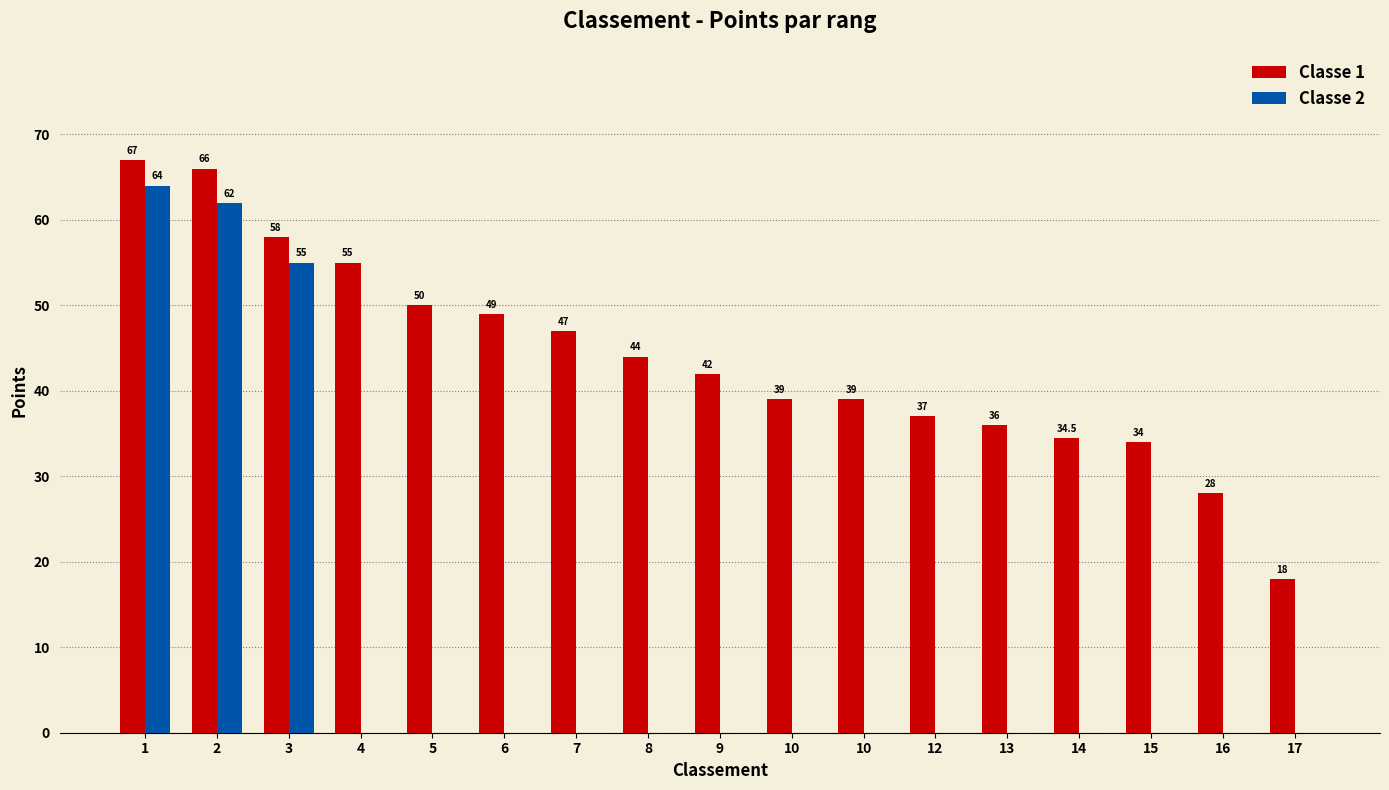

What is the total value across all series at 6?

49.0